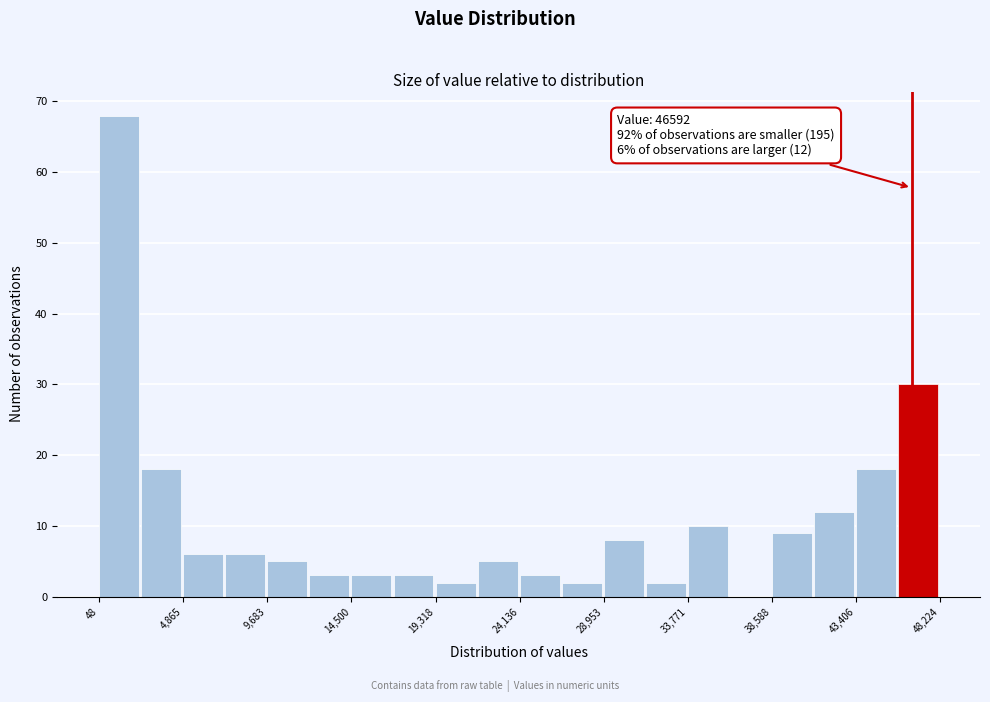

Which range on the x-axis has the tallest bar?

0 to 2500